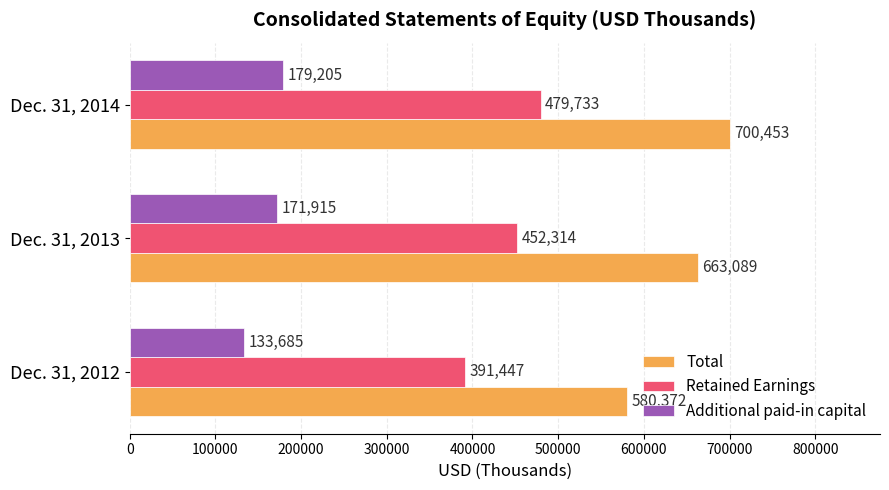

Which series has the largest total across all categories?

Total